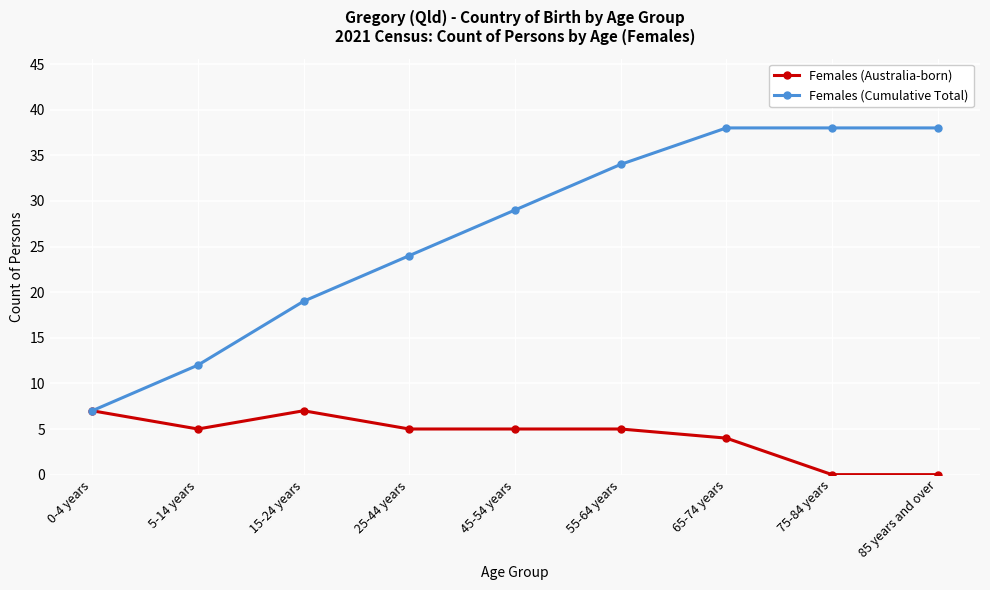

True or false: Females (Australia-born) has more than 0 points higher than both neighbors.

True